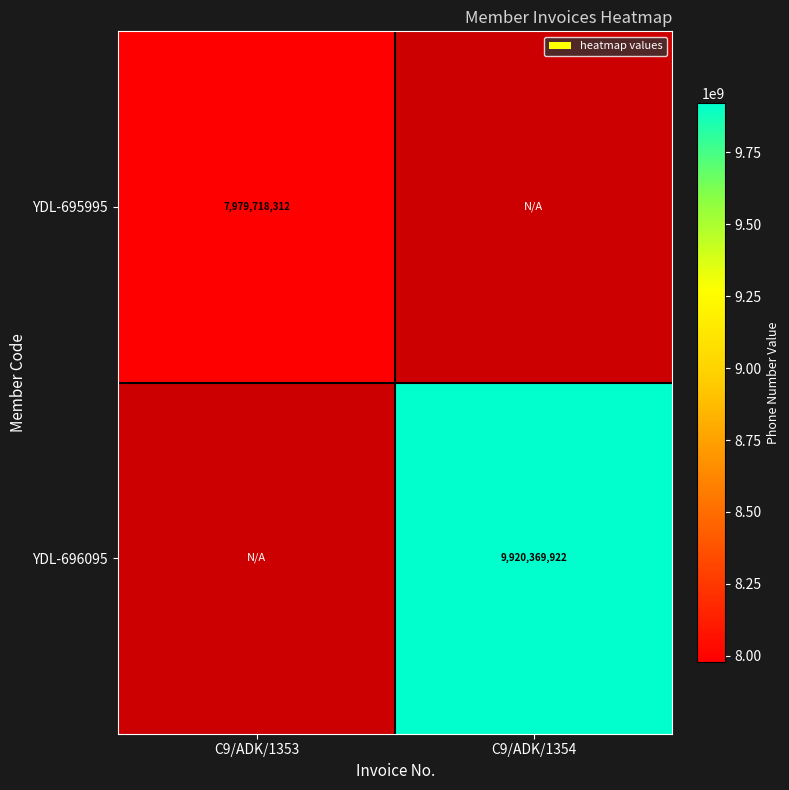

Count the number of categories in the chart.

2